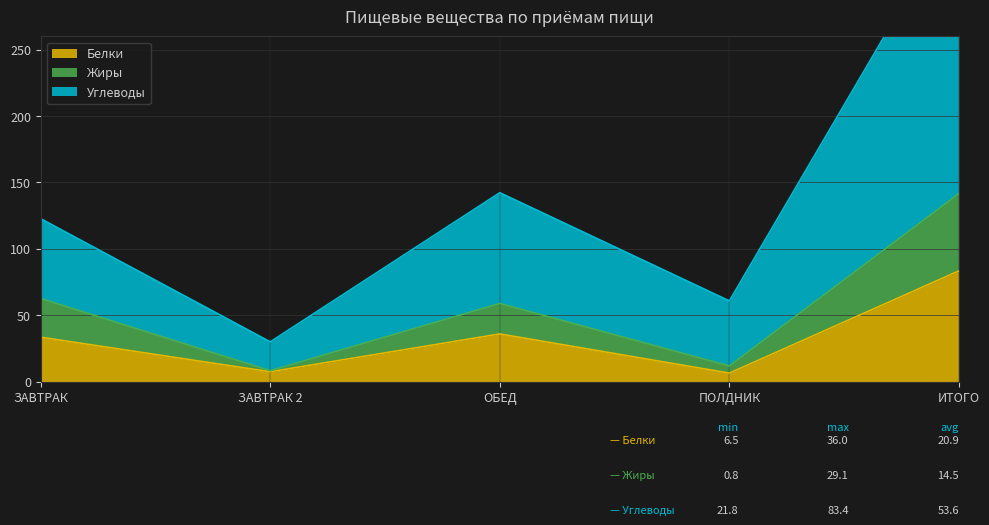

What is the label of the 5th point from the right?

ЗАВТРАК